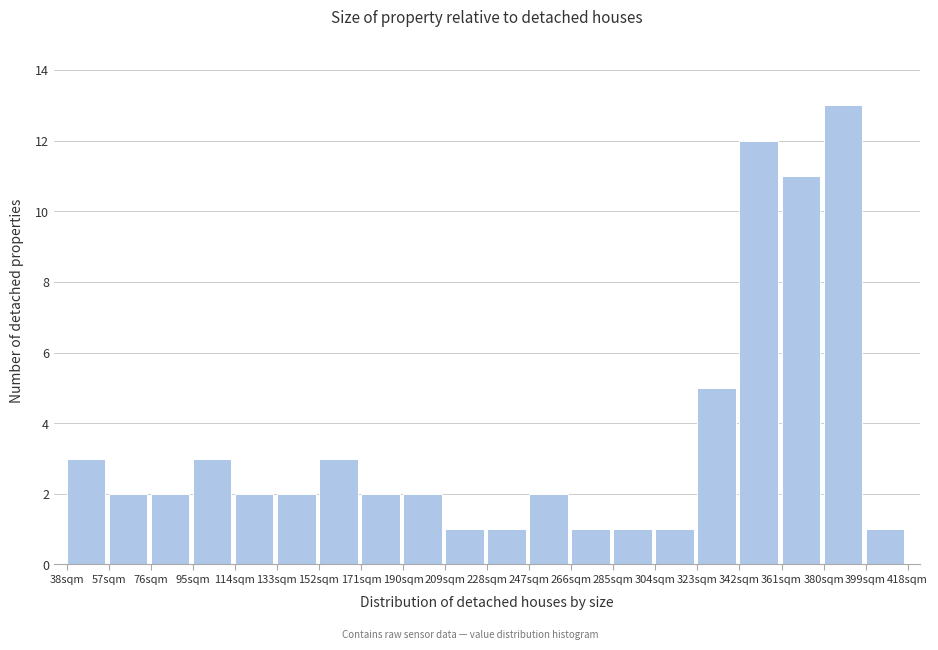

Which range on the x-axis has the tallest bar?

380 to 399